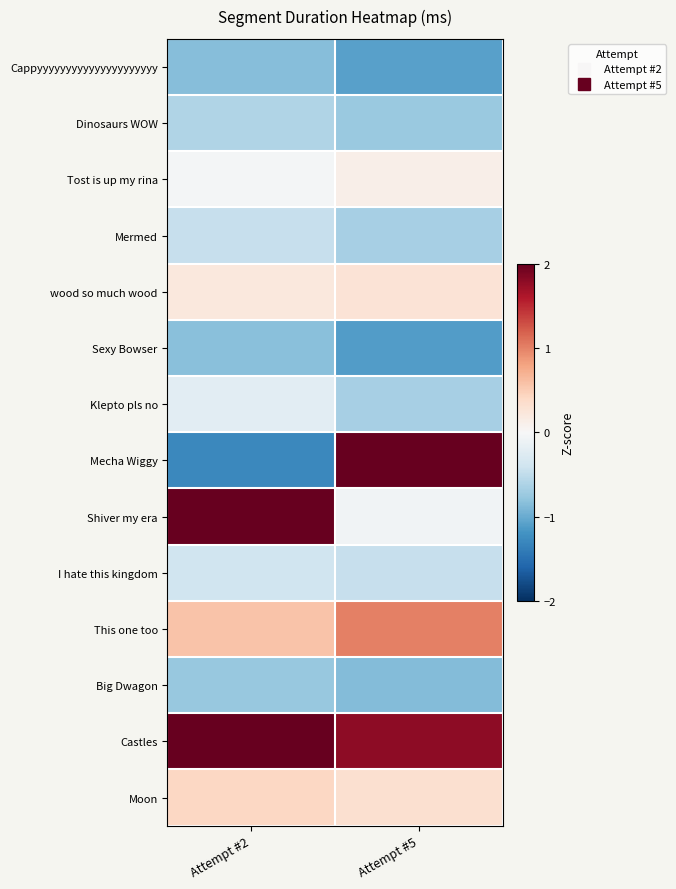

At how many categories does at least one series exceed 0?

2